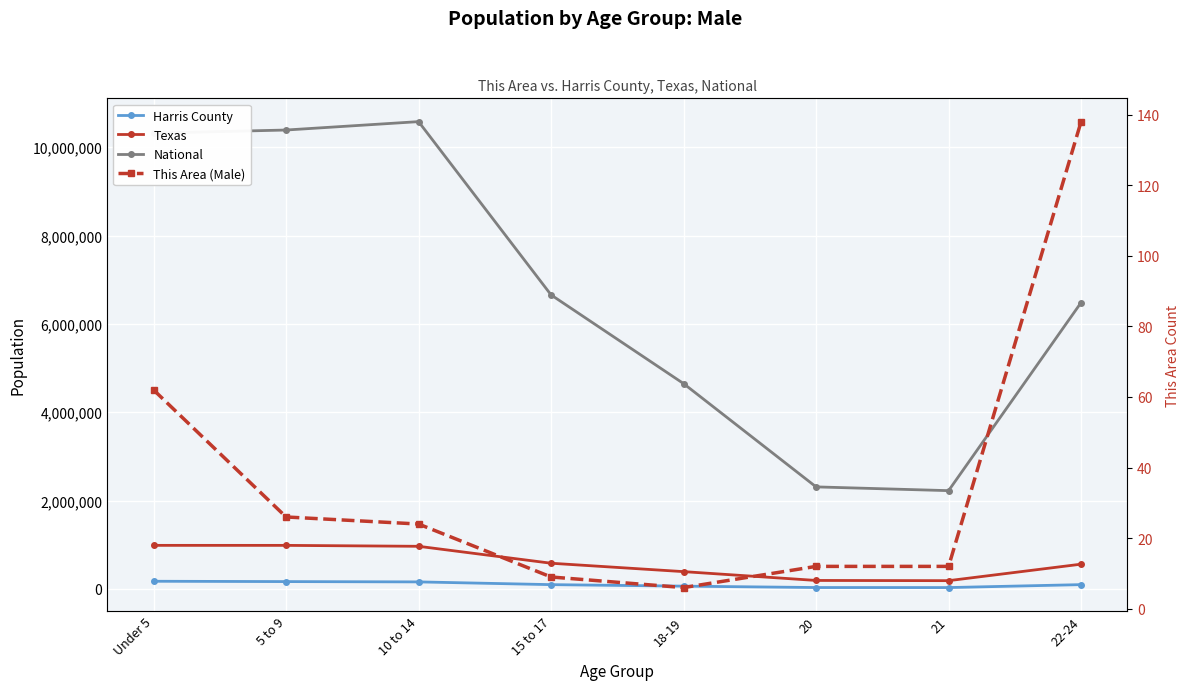

What is the sum of all National values?

53606769